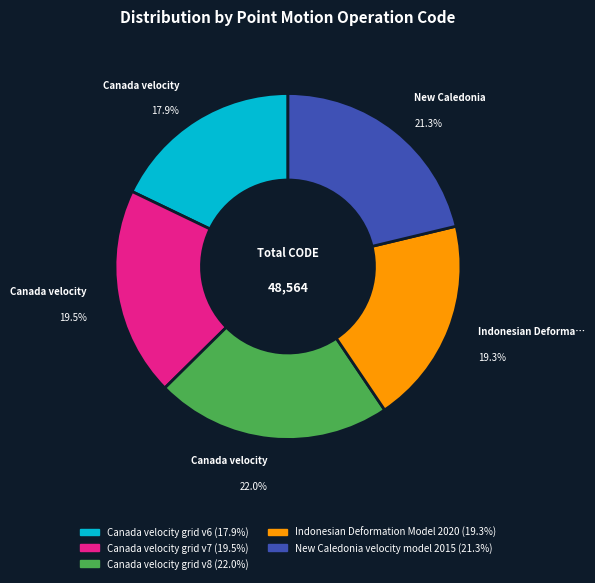

To the nearest percent, what portion does Canada velocity grid v6 represent?

18%